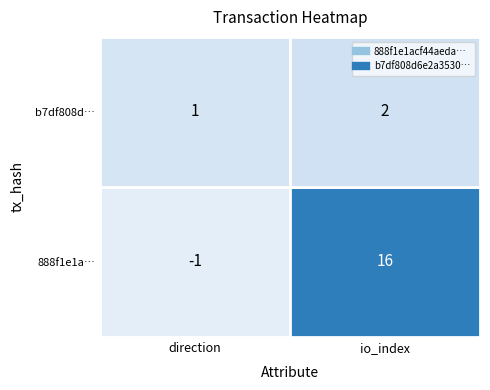

List the series in order of their overall mean, lowest first.

b7df808d6e2a353099d5a201950a81b3040a894, 888f1e1acf44aedaf48dbb70b8987c0169664b3